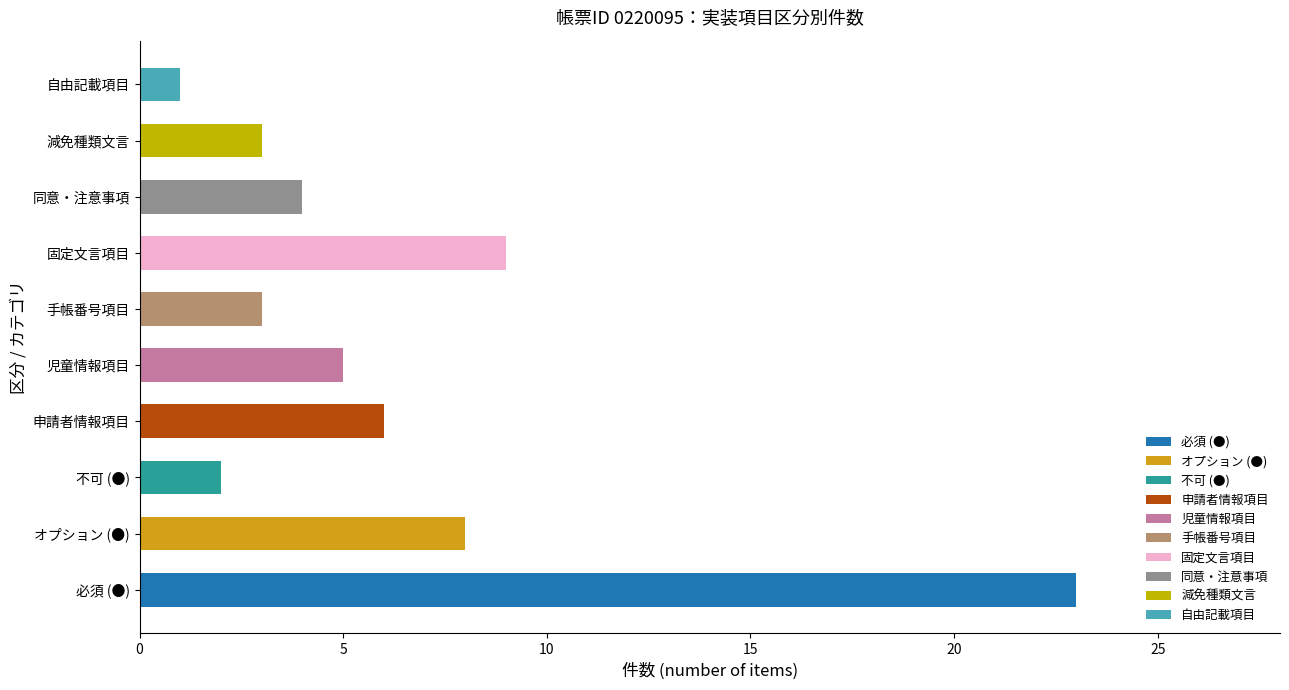

Where is the data nearest to the value 12?

固定文言項目